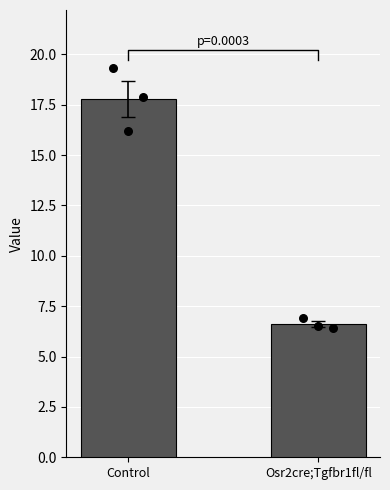

Approximately how many times larger is the value at Control compared to Osr2cre;Tgfbr1fl/fl?

2.7